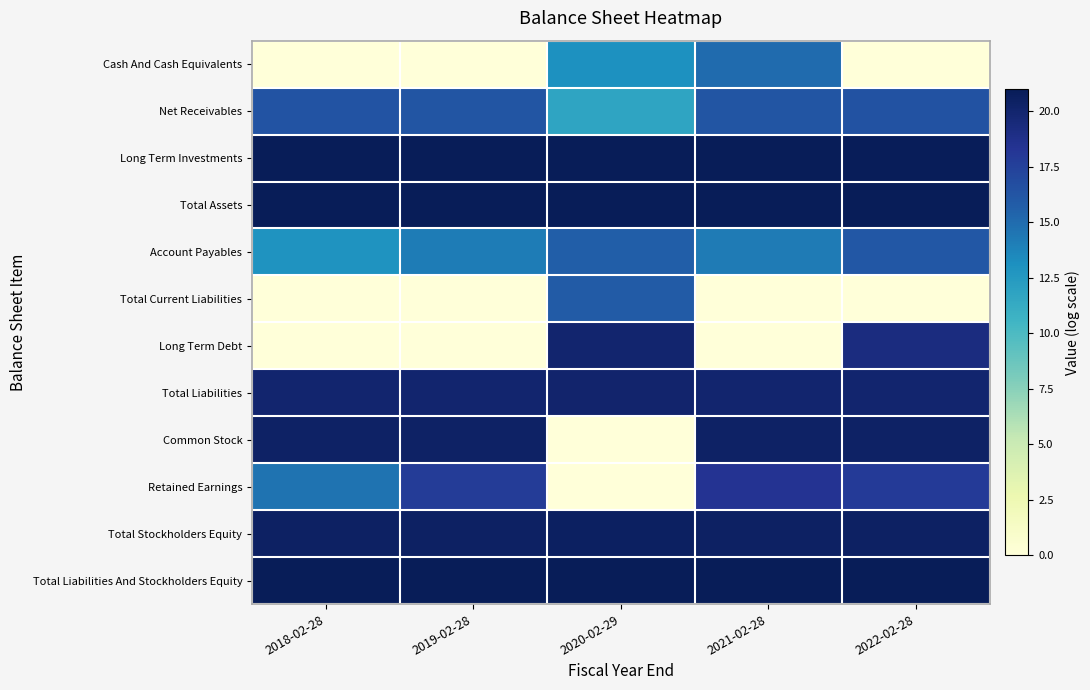

Reading left to right, what are all the values shown in this chart?

Cash And Cash Equivalents: 2018-02-28=0.0	2019-02-28=0.0	2020-02-29=13.1	2021-02-28=15.1	2022-02-28=0.0
Net Receivables: 2018-02-28=16.4	2019-02-28=16.3	2020-02-29=11.7	2021-02-28=16.3	2022-02-28=16.4
Long Term Investments: 2018-02-28=20.9	2019-02-28=20.9	2020-02-29=21.0	2021-02-28=20.9	2022-02-28=20.9
Total Assets: 2018-02-28=20.9	2019-02-28=20.9	2020-02-29=21.0	2021-02-28=20.9	2022-02-28=20.9
Account Payables: 2018-02-28=12.9	2019-02-28=14.2	2020-02-29=15.7	2021-02-28=14.2	2022-02-28=16.1
Total Current Liabilities: 2018-02-28=0.0	2019-02-28=0.0	2020-02-29=15.8	2021-02-28=0.0	2022-02-28=0.0
Long Term Debt: 2018-02-28=0.0	2019-02-28=0.0	2020-02-29=20.0	2021-02-28=0.0	2022-02-28=19.2
Total Liabilities: 2018-02-28=20.0	2019-02-28=20.0	2020-02-29=20.0	2021-02-28=20.0	2022-02-28=20.0
Common Stock: 2018-02-28=20.3	2019-02-28=20.3	2020-02-29=0.0	2021-02-28=20.3	2022-02-28=20.3
Retained Earnings: 2018-02-28=14.6	2019-02-28=17.9	2020-02-29=0.0	2021-02-28=18.4	2022-02-28=17.9
Total Stockholders Equity: 2018-02-28=20.4	2019-02-28=20.4	2020-02-29=20.5	2021-02-28=20.5	2022-02-28=20.4
Total Liabilities And Stockholders Equity: 2018-02-28=20.9	2019-02-28=20.9	2020-02-29=21.0	2021-02-28=20.9	2022-02-28=20.9